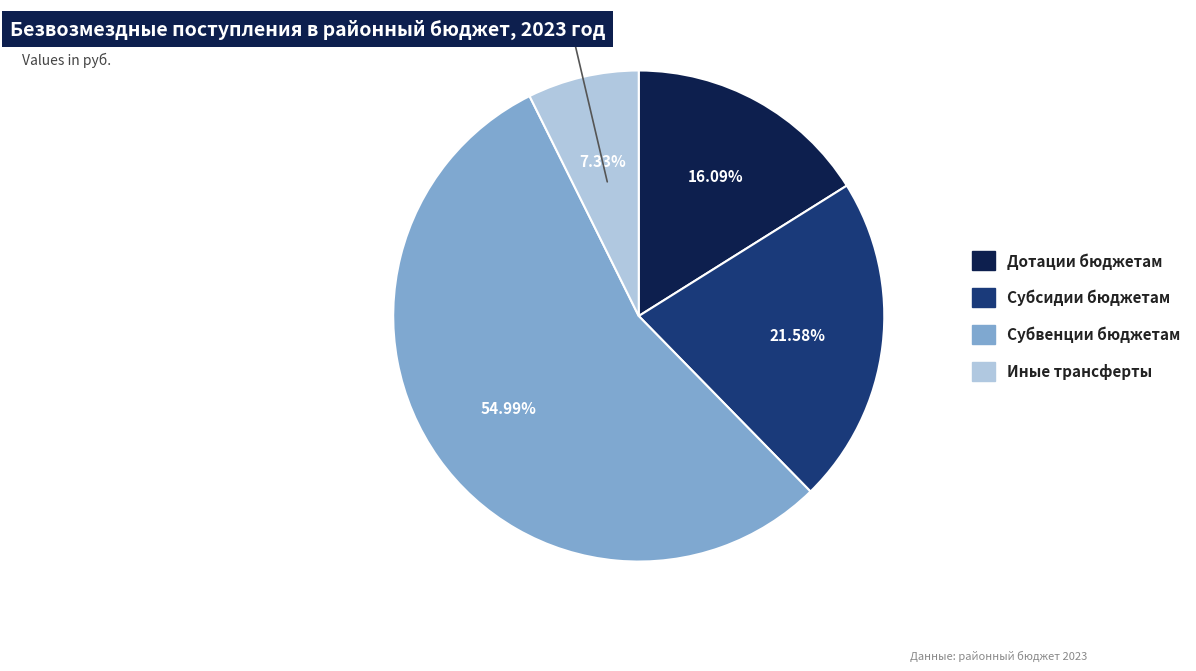

What portion of the pie excludes Субвенции бюджетам бюджетной системы?

45.0%